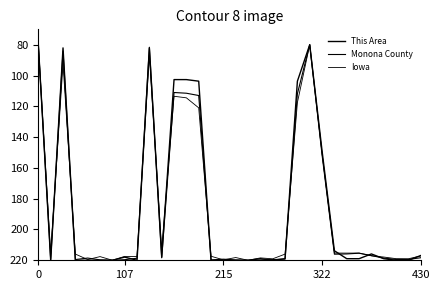

True or false: This Area has more than 0 points higher than both neighbors.

True